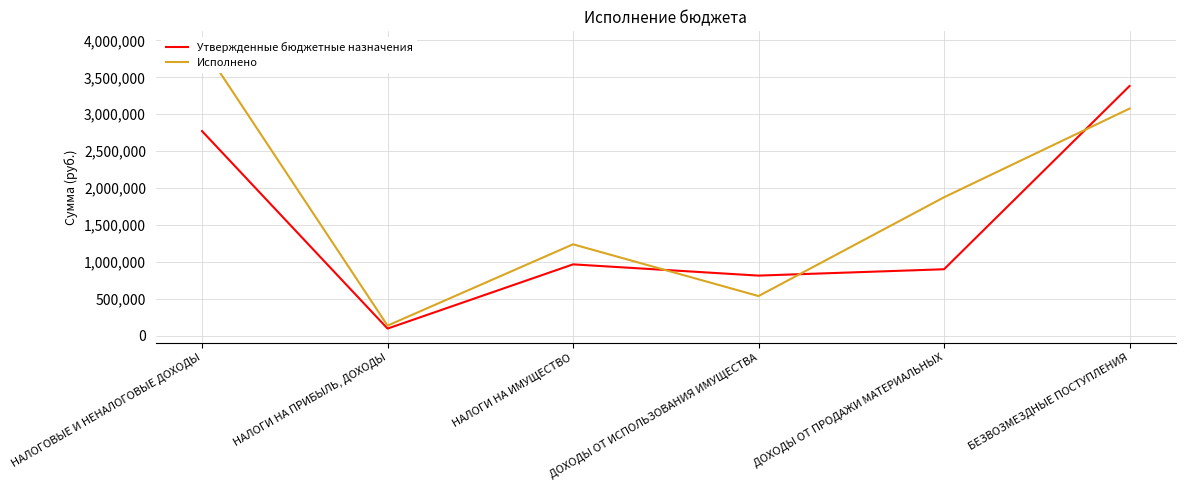

Reading left to right, extract all data points from this chart.

Утвержденные бюджетные назначения: НАЛОГОВЫЕ И НЕНАЛОГОВЫЕ ДОХОДЫ=2771208.0	НАЛОГИ НА ПРИБЫЛЬ, ДОХОДЫ=94508.0	НАЛОГИ НА ИМУЩЕСТВО=965058.0	ДОХОДЫ ОТ ИСПОЛЬЗОВАНИЯ ИМУЩЕСТВА=812706.0	ДОХОДЫ ОТ ПРОДАЖИ МАТЕРИАЛЬНЫХ=898936.0	БЕЗВОЗМЕЗДНЫЕ ПОСТУПЛЕНИЯ=3382671.0
Исполнено: НАЛОГОВЫЕ И НЕНАЛОГОВЫЕ ДОХОДЫ=3932139.6	НАЛОГИ НА ПРИБЫЛЬ, ДОХОДЫ=134905.8	НАЛОГИ НА ИМУЩЕСТВО=1237027.4	ДОХОДЫ ОТ ИСПОЛЬЗОВАНИЯ ИМУЩЕСТВА=535390.7	ДОХОДЫ ОТ ПРОДАЖИ МАТЕРИАЛЬНЫХ=1874730.0	БЕЗВОЗМЕЗДНЫЕ ПОСТУПЛЕНИЯ=3076740.1